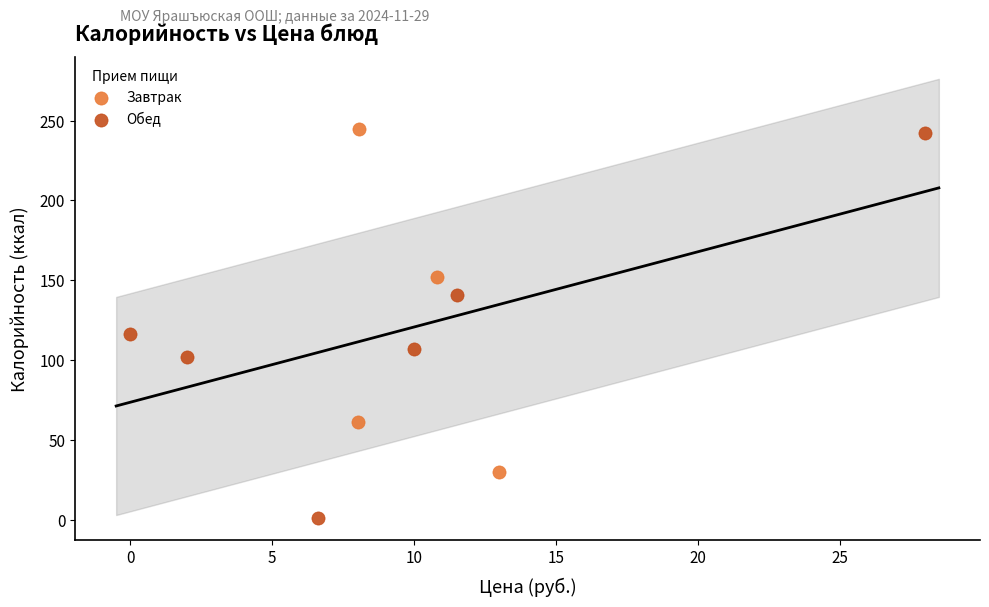

Which series has the largest Y range (max minus min)?

Обед